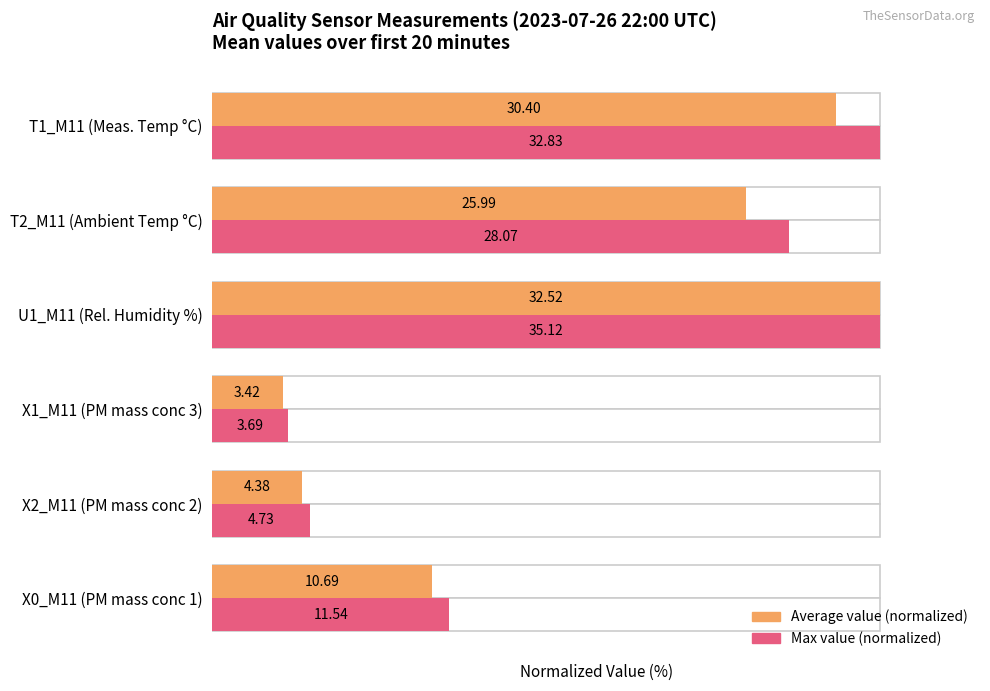

What is the difference between the highest and lowest values at X0_M11 (PM mass conc 1)?

2.6